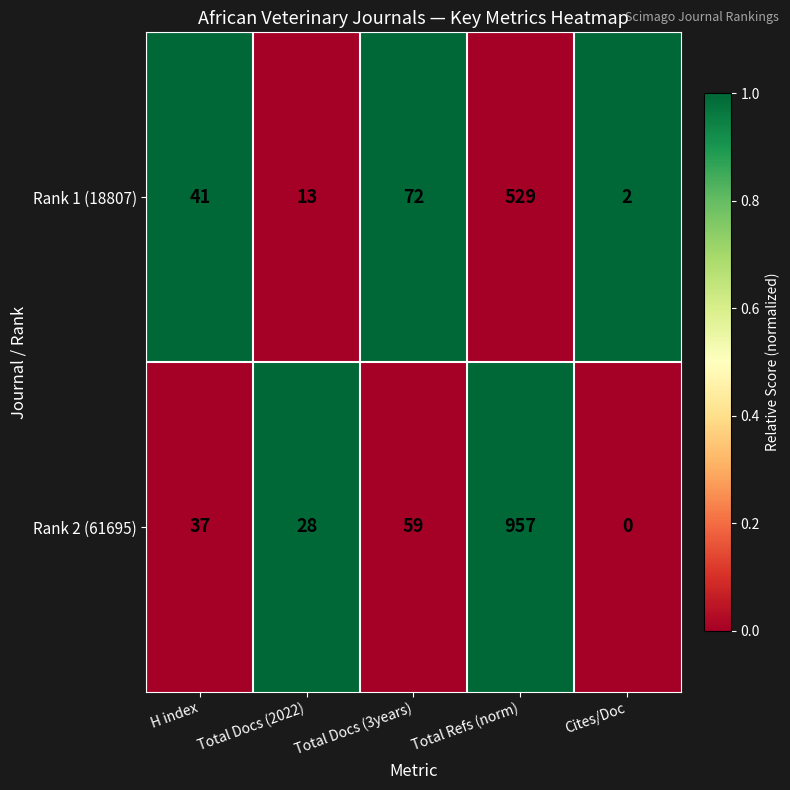

At which category does the chart reach its minimum across all series?

Cites/Doc